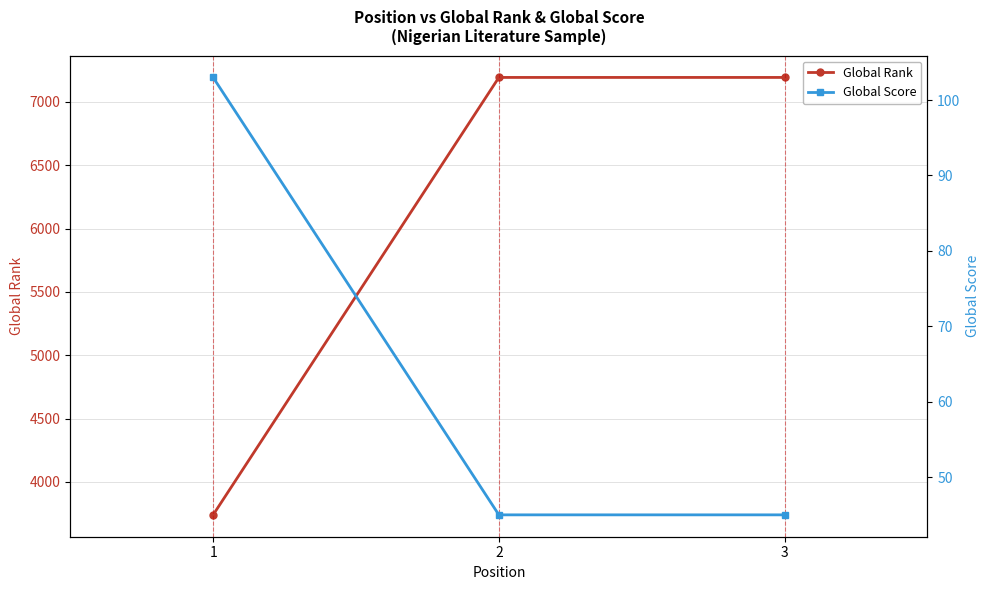

Which series has the largest total across all categories?

Global Rank